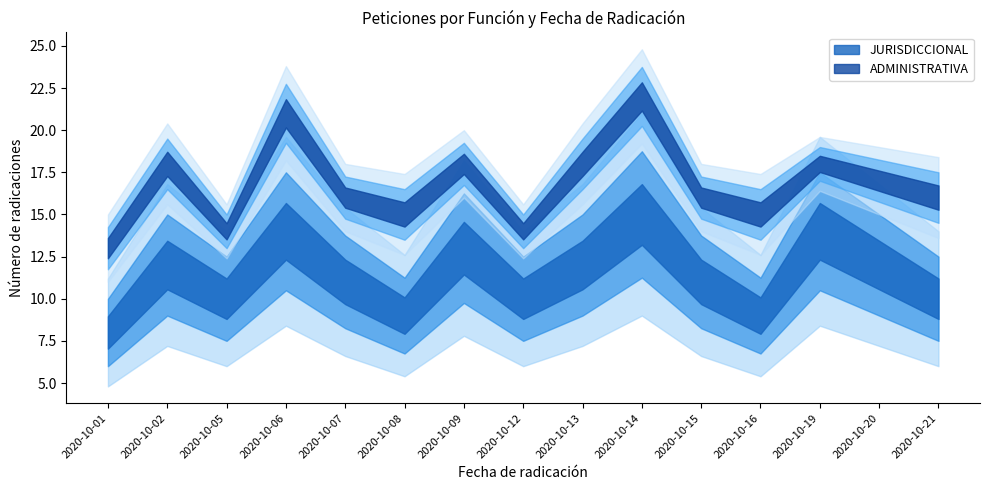

True or false: JURISDICCIONAL has a value of 13 at 2020-10-09.

True